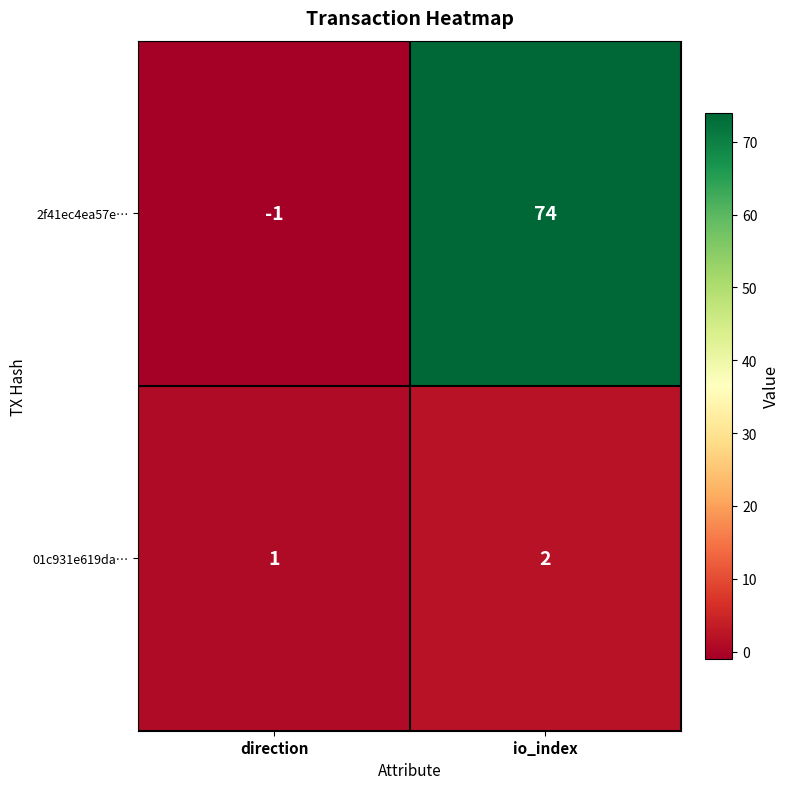

What is the difference between the maximum and minimum values in the 2f41ec4ea57e… series?

75